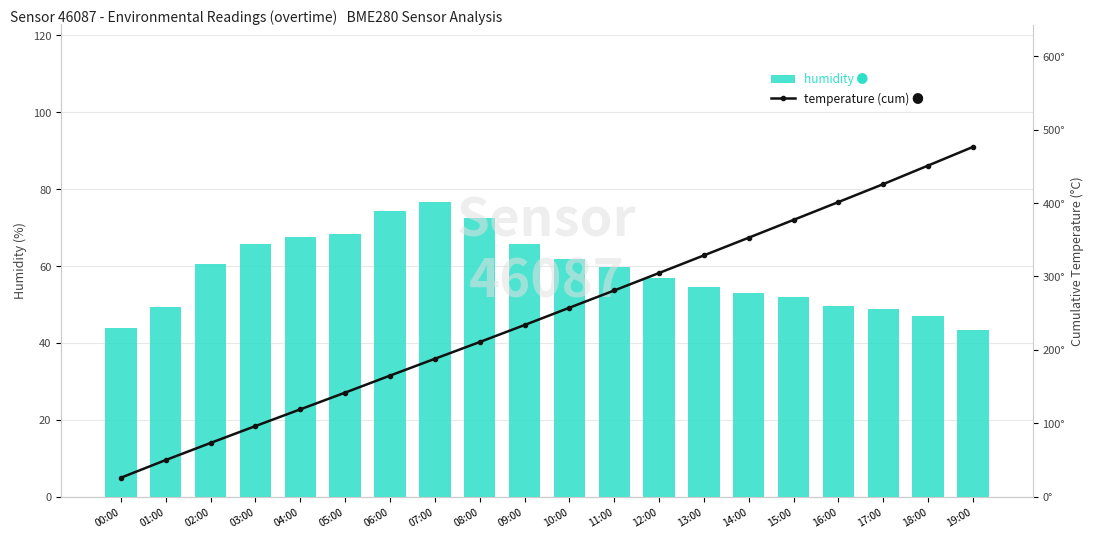

Reading left to right, transcribe all the data shown in this chart.

humidity: 00:00=43.8	01:00=49.3	02:00=60.4	03:00=65.7	04:00=67.5	05:00=68.3	06:00=74.3	07:00=76.8	08:00=72.4	09:00=65.6	10:00=61.7	11:00=59.8	12:00=57.0	13:00=54.5	14:00=53.1	15:00=51.9	16:00=49.5	17:00=48.7	18:00=47.1	19:00=43.4
temperature (cumulative): 00:00=25.8	01:00=49.9	02:00=73.1	03:00=96.1	04:00=118.9	05:00=141.7	06:00=164.8	07:00=187.8	08:00=210.6	09:00=233.8	10:00=257.3	11:00=280.8	12:00=304.7	13:00=328.6	14:00=352.8	15:00=377.0	16:00=401.3	17:00=425.8	18:00=451.1	19:00=476.4